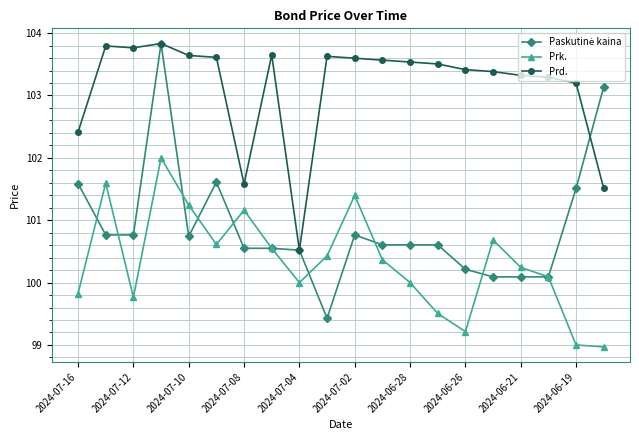

True or false: Prd. has more than 2 interior local peaks.

True